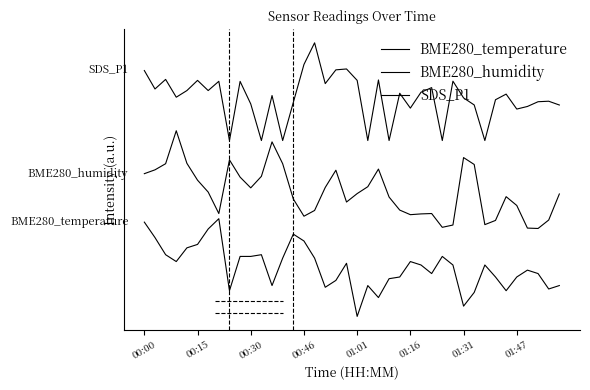

True or false: SDS_P1 and BME280_temperature cross at least once.

False